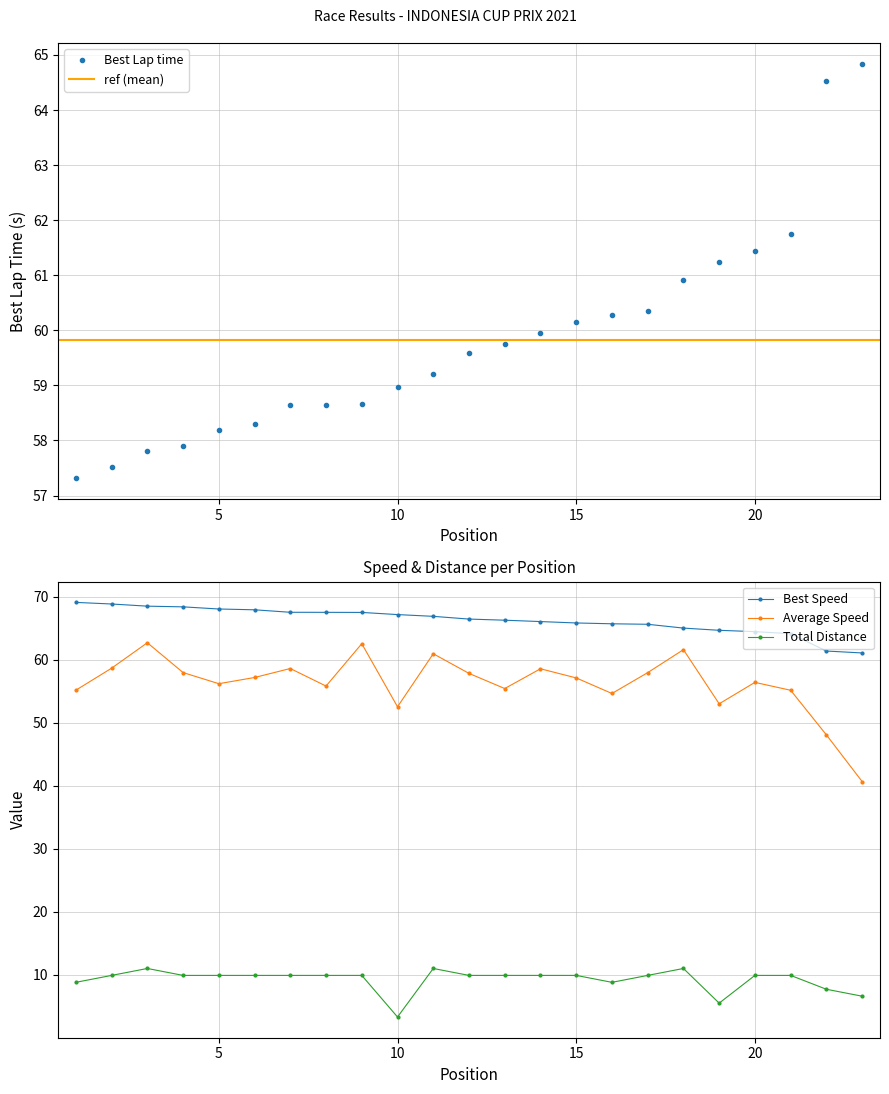

What is the difference between the second highest and minimum values in the Best Speed series?

7.8